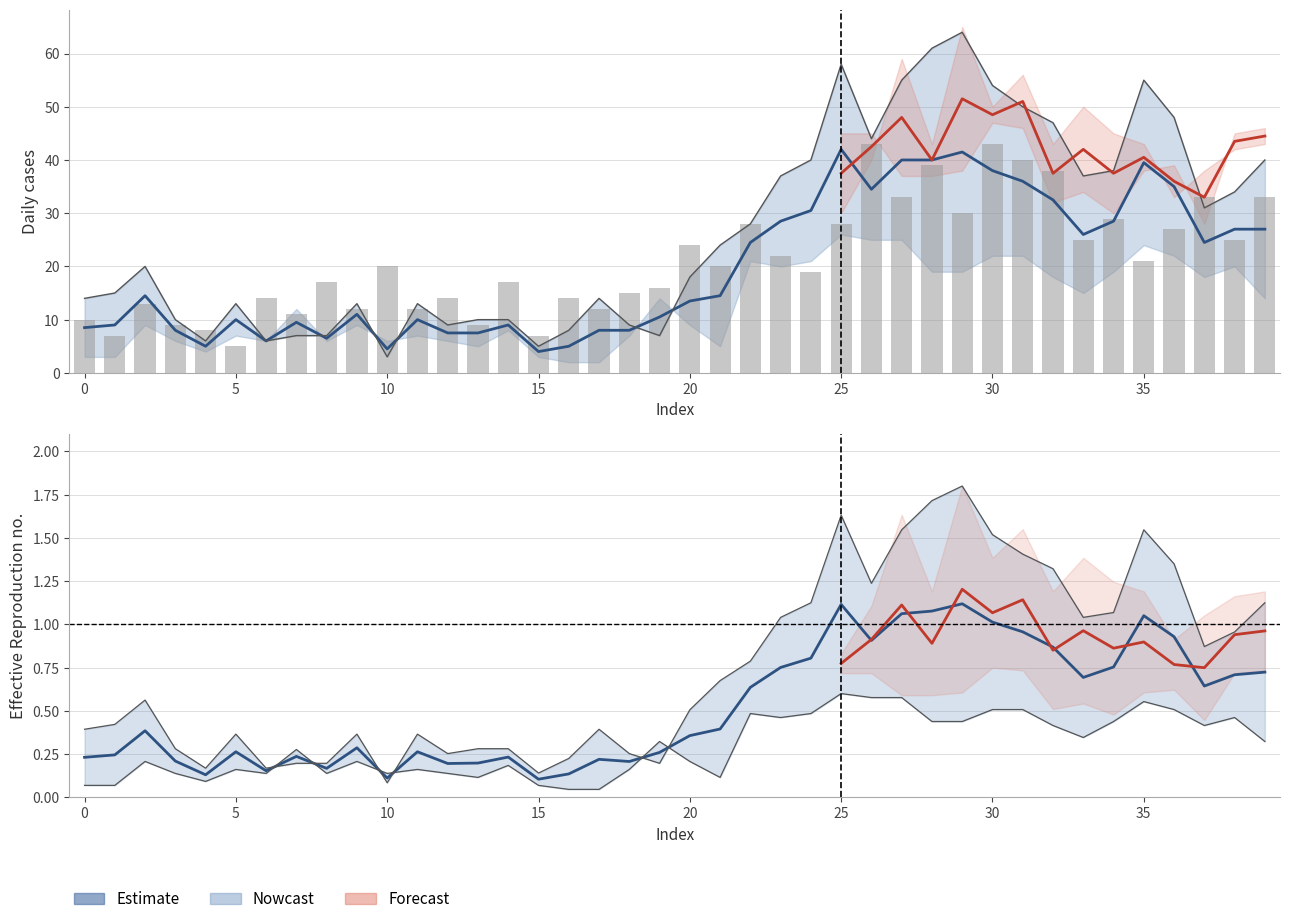

Does the chart contain stacked bars?

No